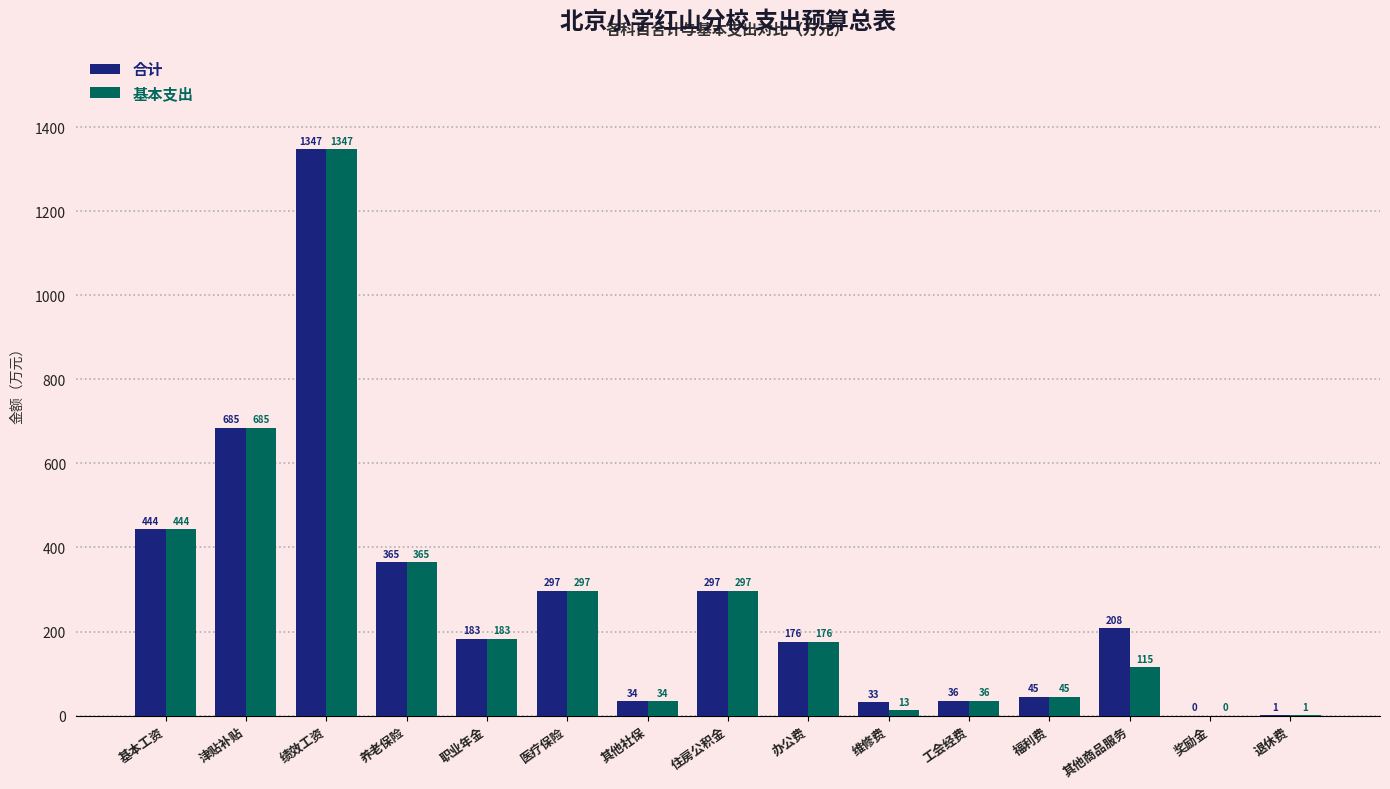

The value of 合计 at 住房公积金 is 152.6. True or false?

False